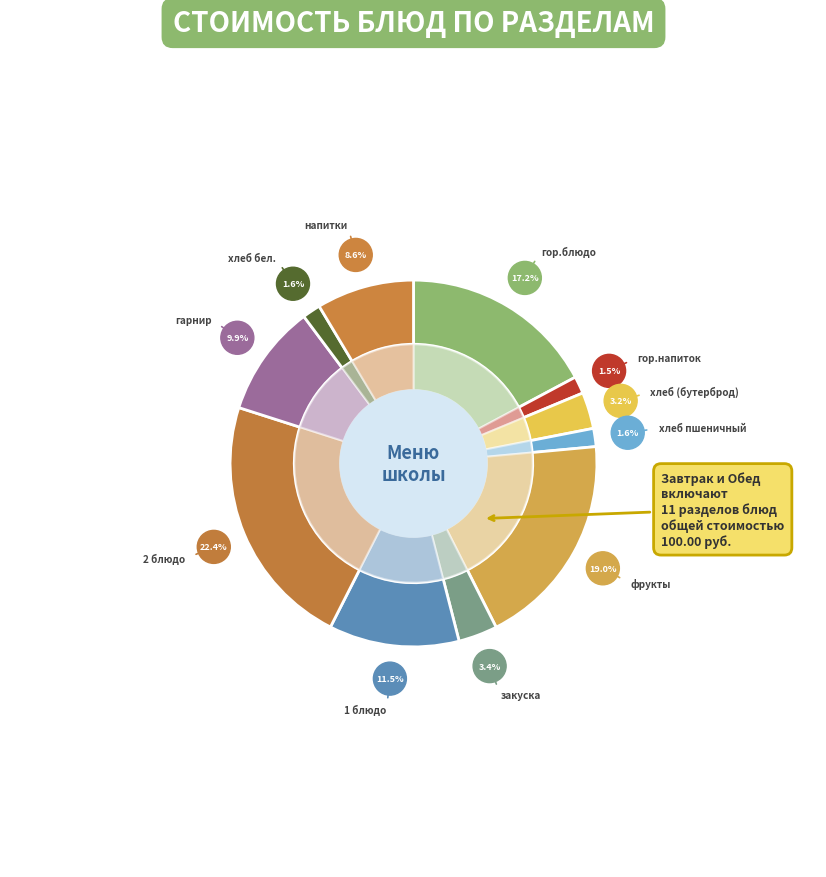

To the nearest percent, what percentage of the pie is напитки?

9%